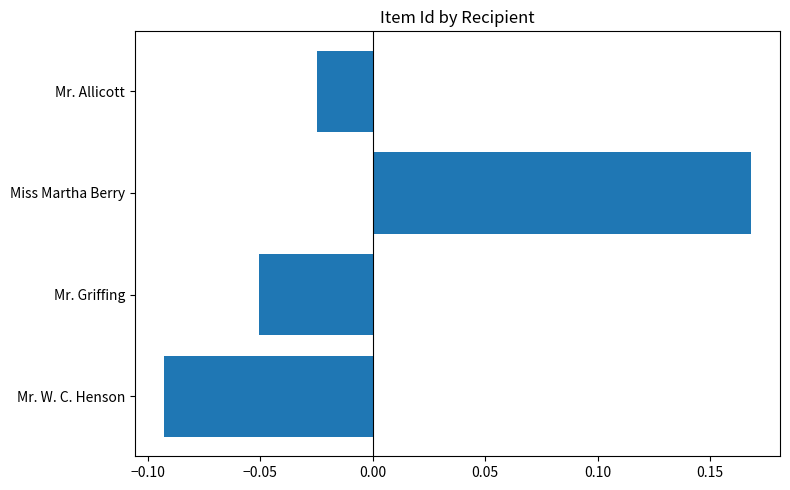

How many data points are less than 0?

3